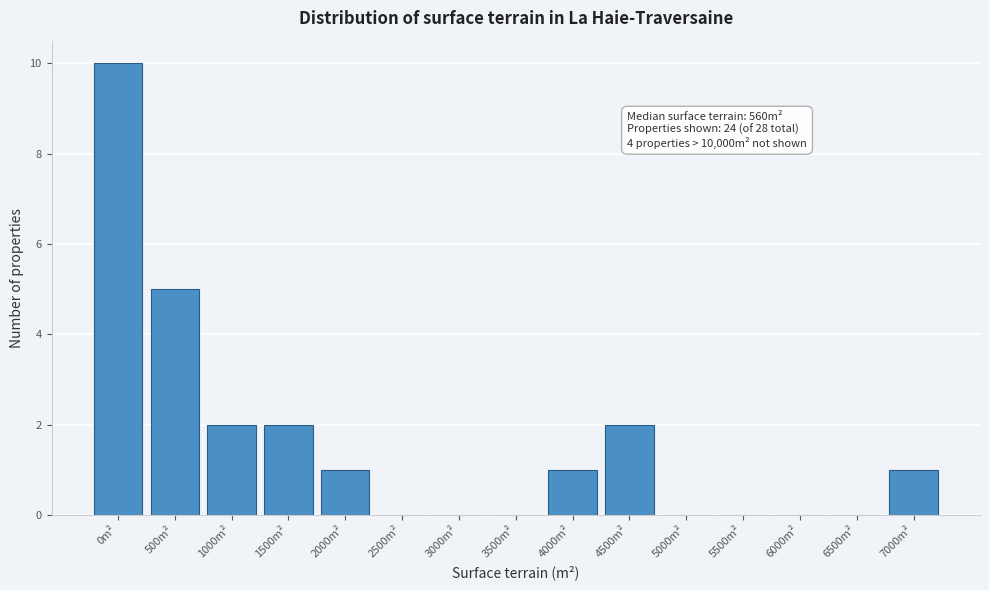

Reading right to left, transcribe all the data shown in this chart.

7000m²=1	6500m²=0	6000m²=0	5500m²=0	5000m²=0	4500m²=2	4000m²=1	3500m²=0	3000m²=0	2500m²=0	2000m²=1	1500m²=2	1000m²=2	500m²=5	0m²=10